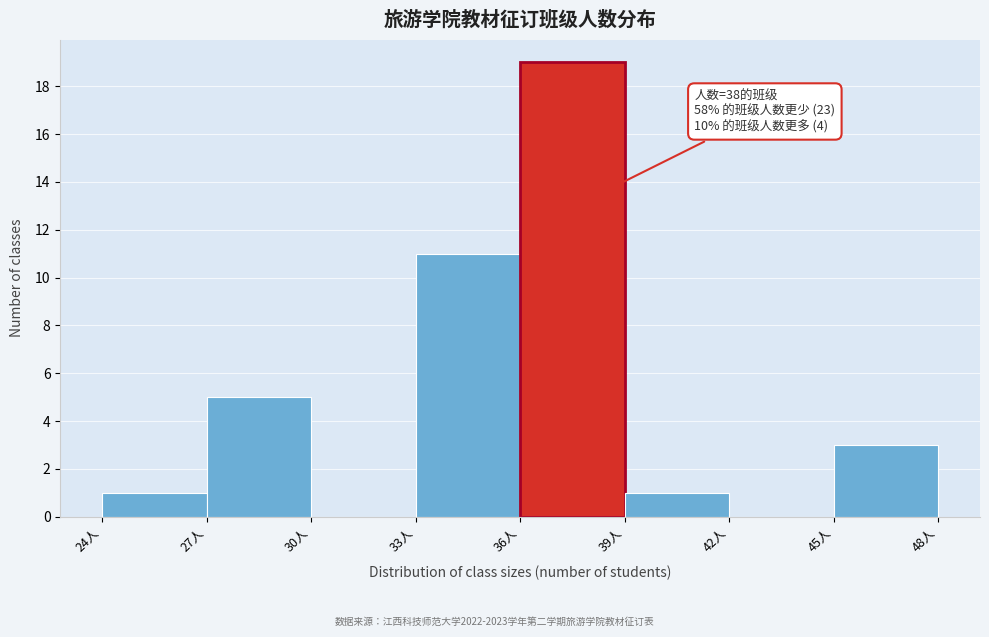

Over which range of the x-axis is the bar tallest?

36 to 39